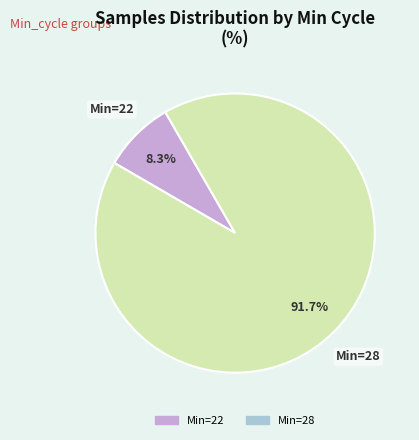

Count the number of slices in the pie.

2